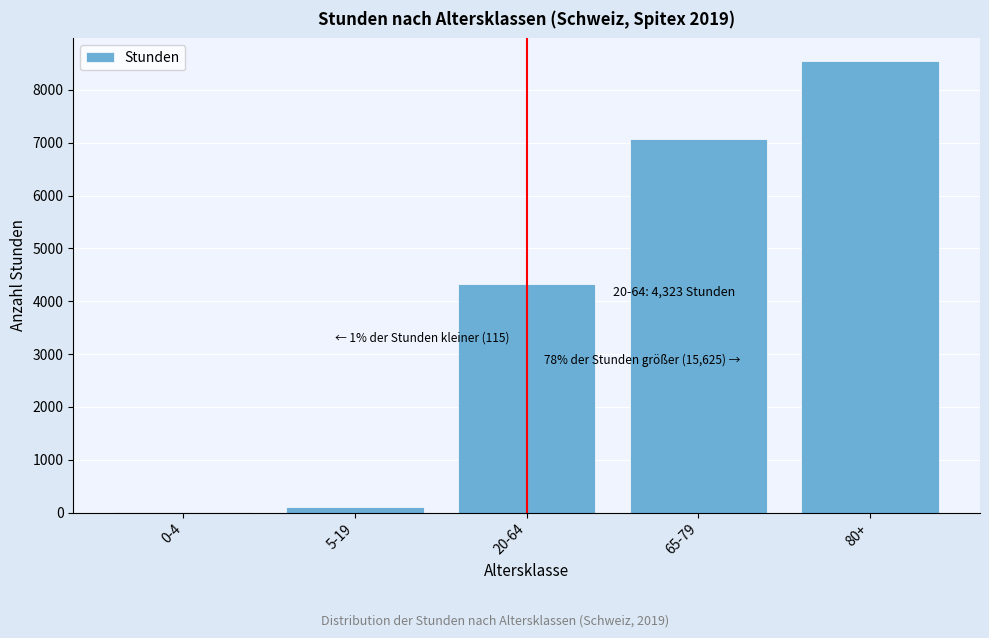

Reading left to right, list all the values displayed in this chart.

0-4=9	5-19=106	20-64=4323	65-79=7077	80+=8548